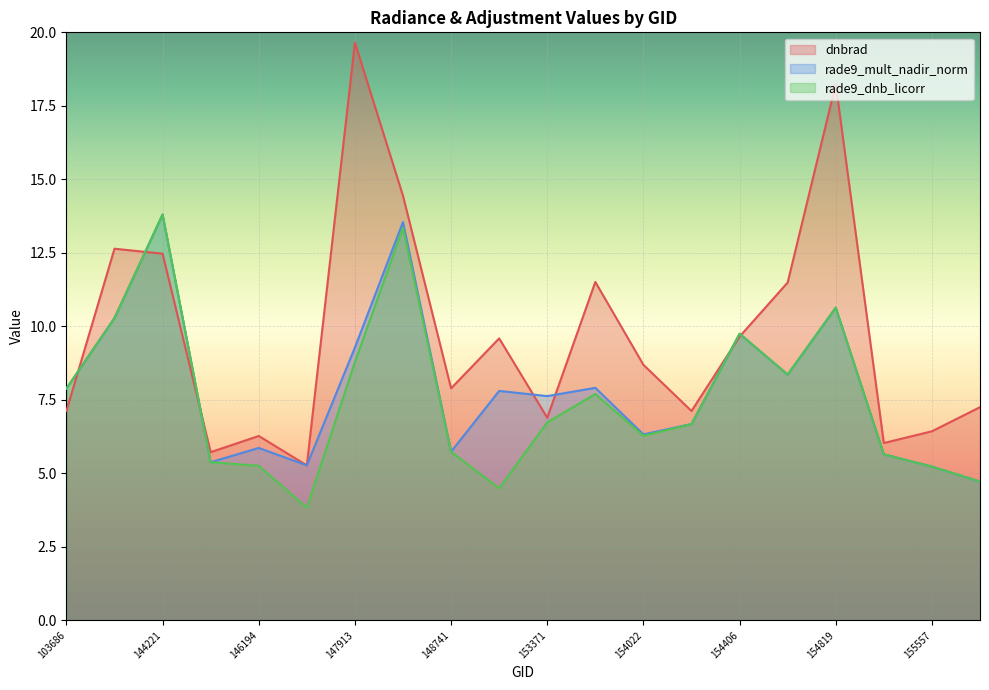

Which category has the highest value across all series?

147913